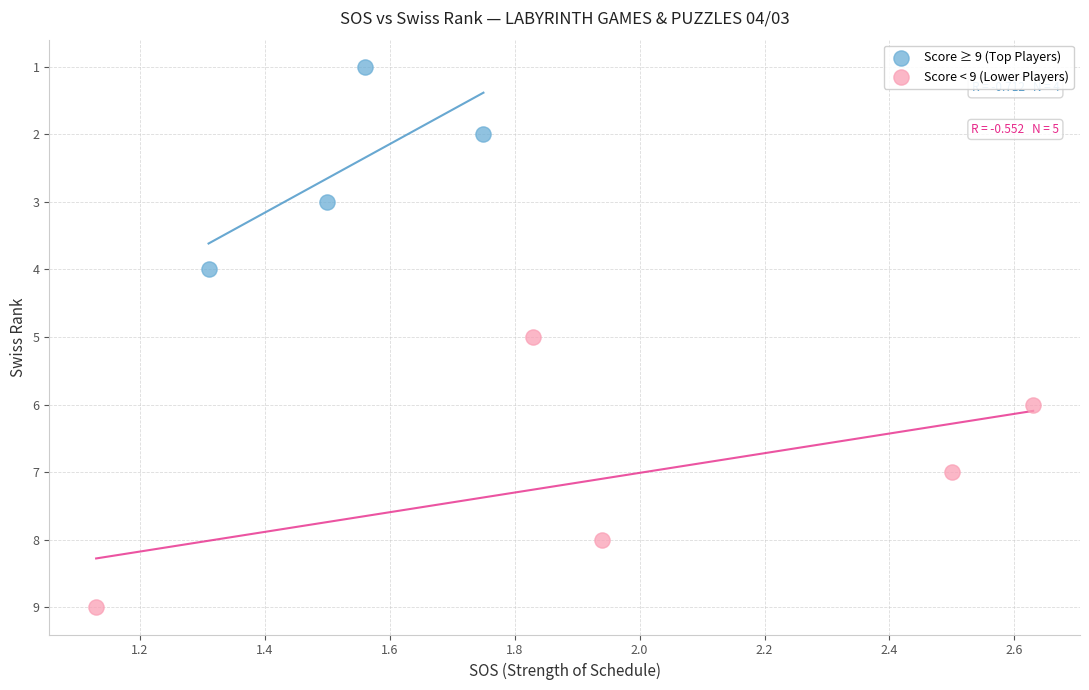

Which series contains the highest Y value?

Score < 9 (Lower Players)